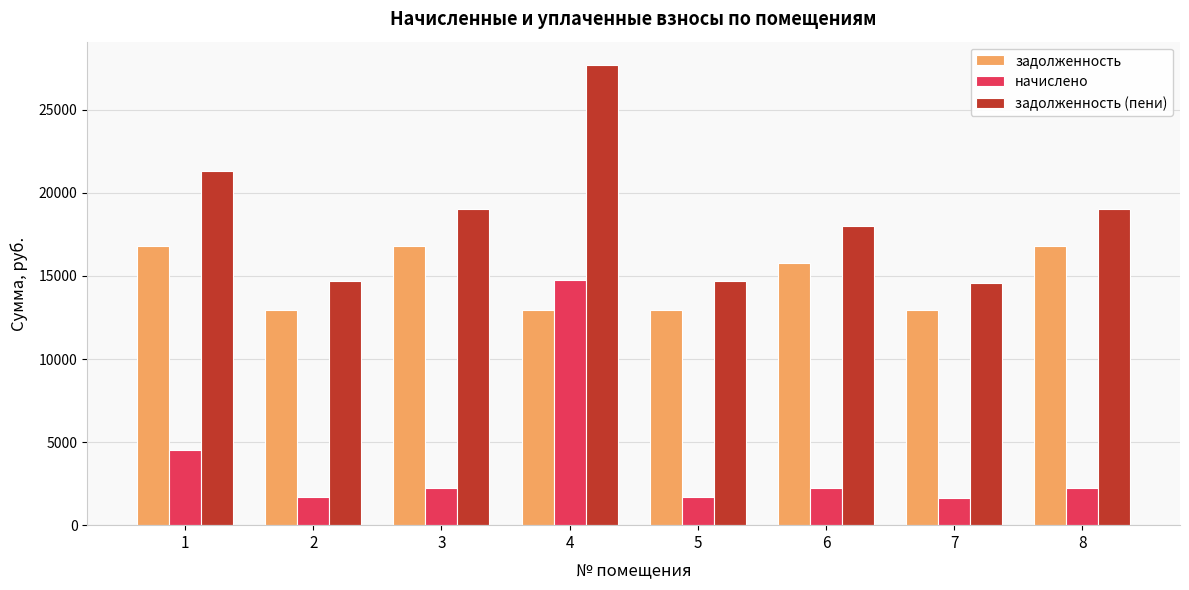

At how many categories does at least one series exceed 2879?

8